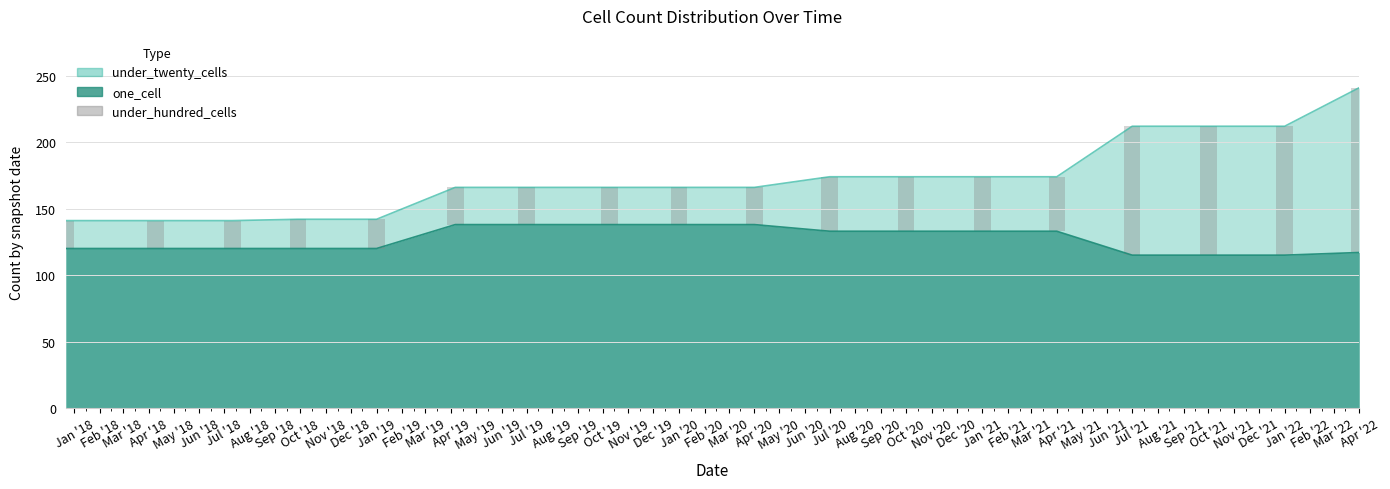

True or false: one_cell and under_twenty_cells cross at least once.

False